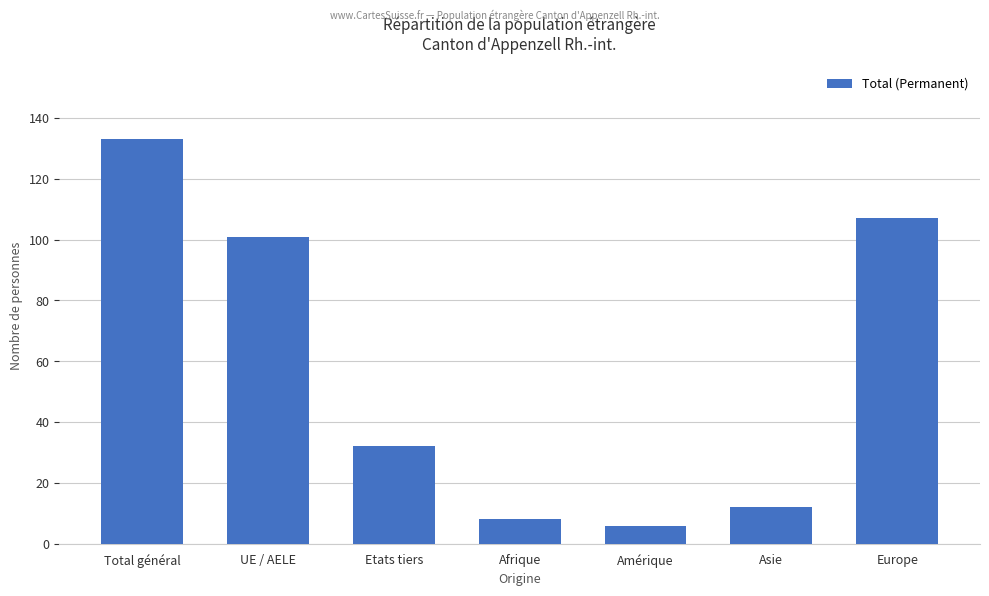

Are the bars grouped side by side (vs. stacked)?

No